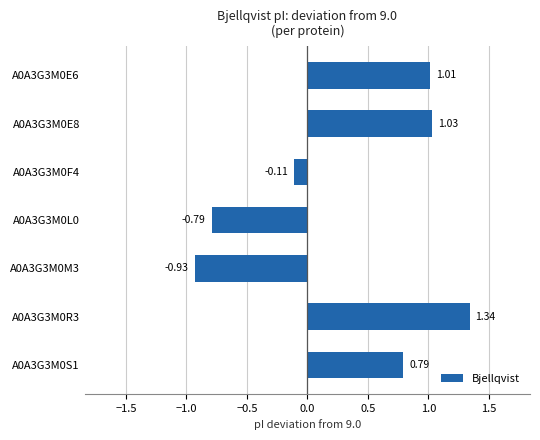

What is the difference between the maximum and minimum values?

2.3